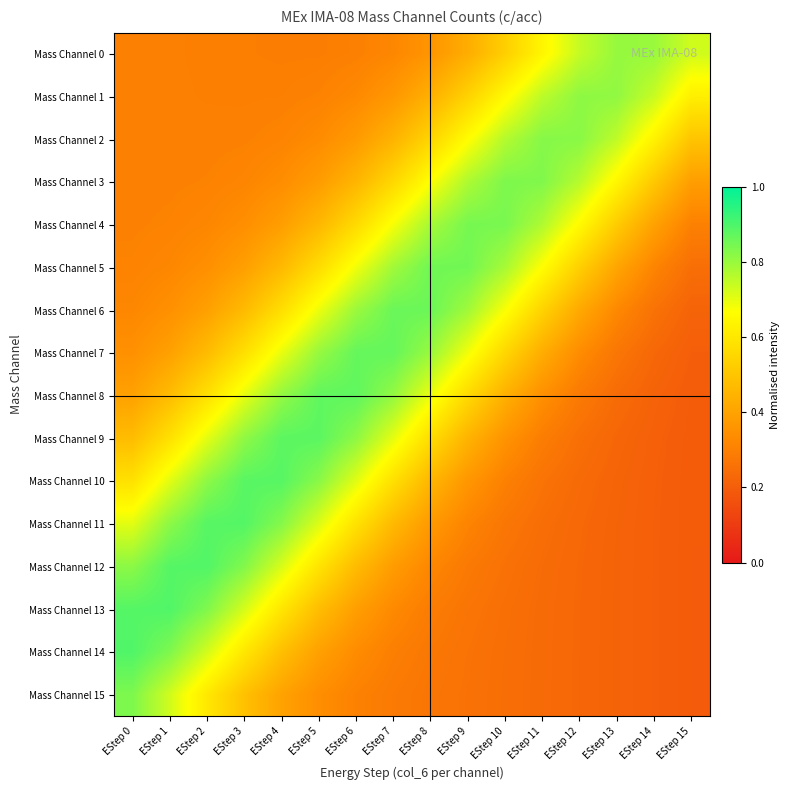

What is the spread (max minus min) of values at EStep 10?

0.6